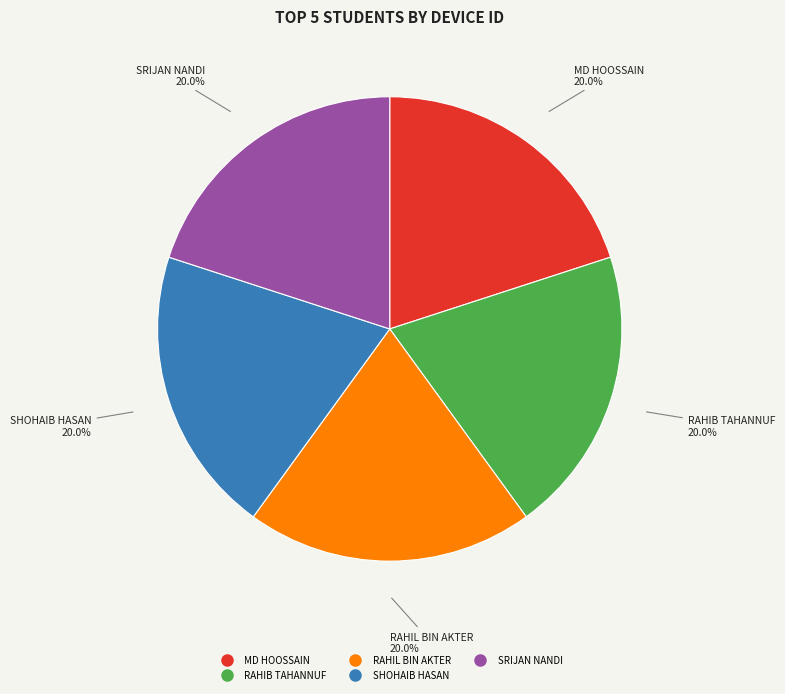

What is the ratio of the value at RAHIB TAHANNUF to the value at MD HOOSSAIN?

1.0